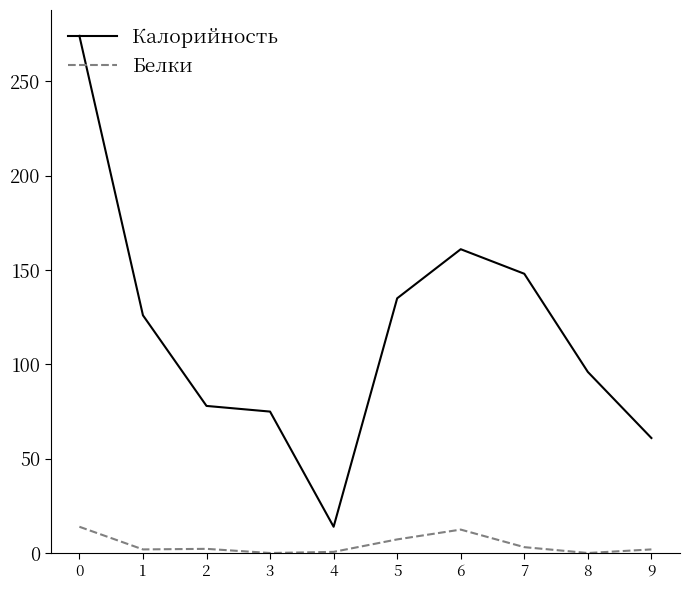

The value of Калорийность at 0 is 140.8. True or false?

False